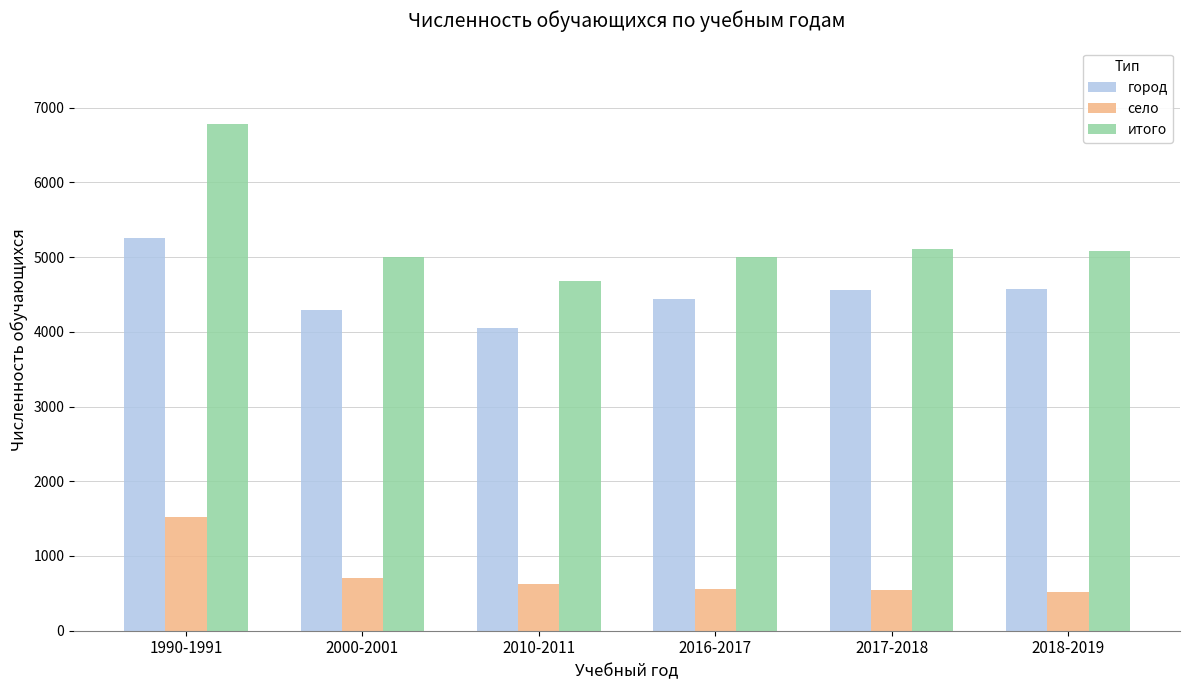

Is the value of село at 2010-2011 greater than the value of город at 2017-2018?

No